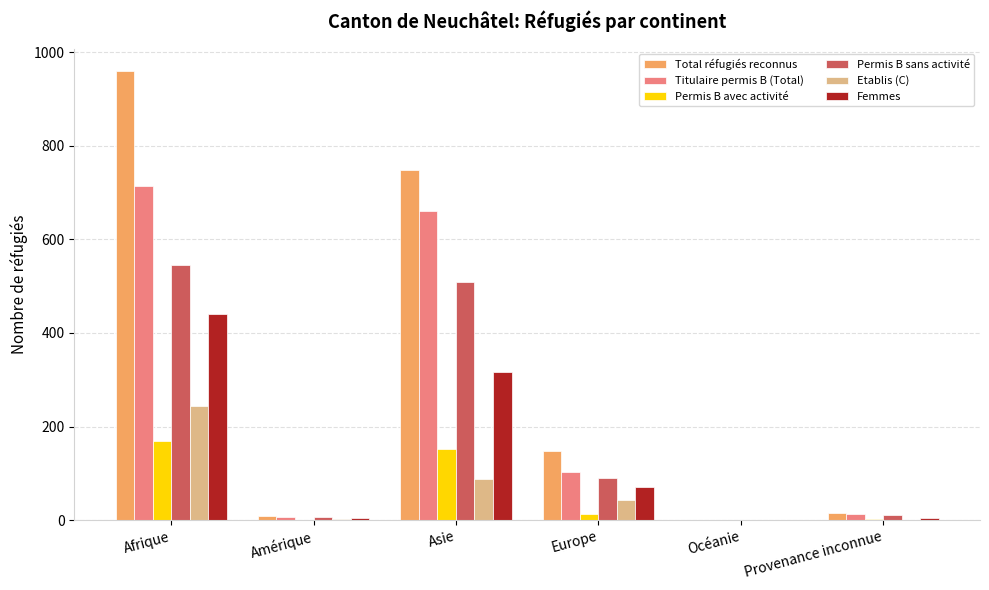

What is the average value of the Titulaire permis B (Total) series?

250